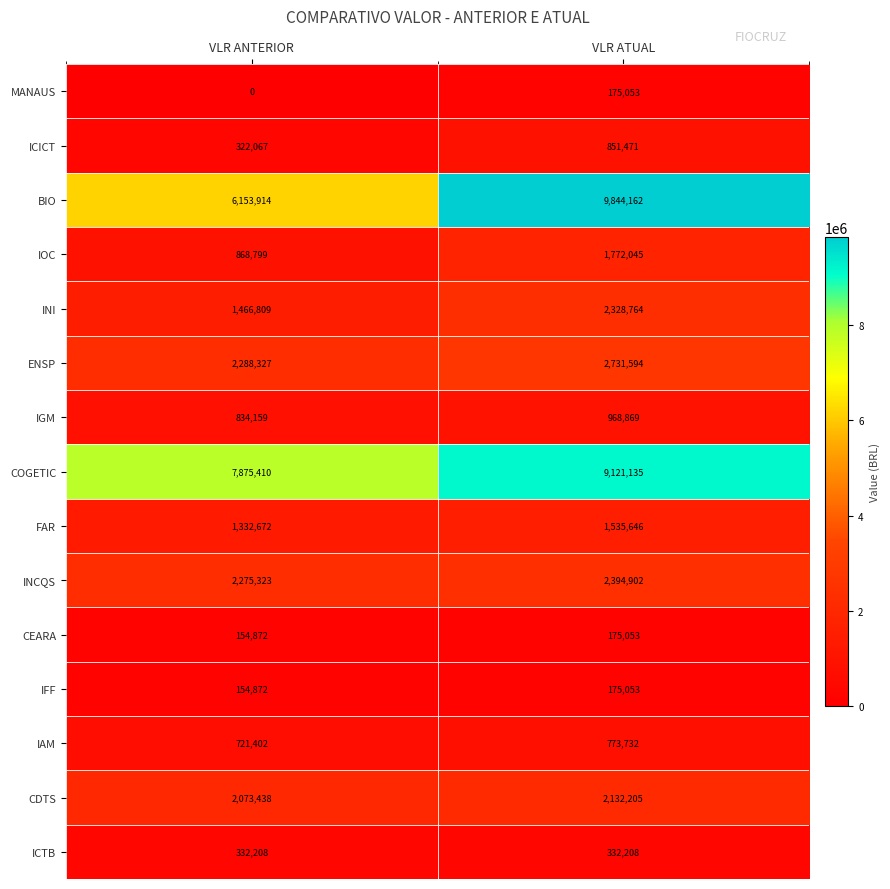

Rank the categories by CDTS value from lowest to highest.

VLR ANTERIOR, VLR ATUAL